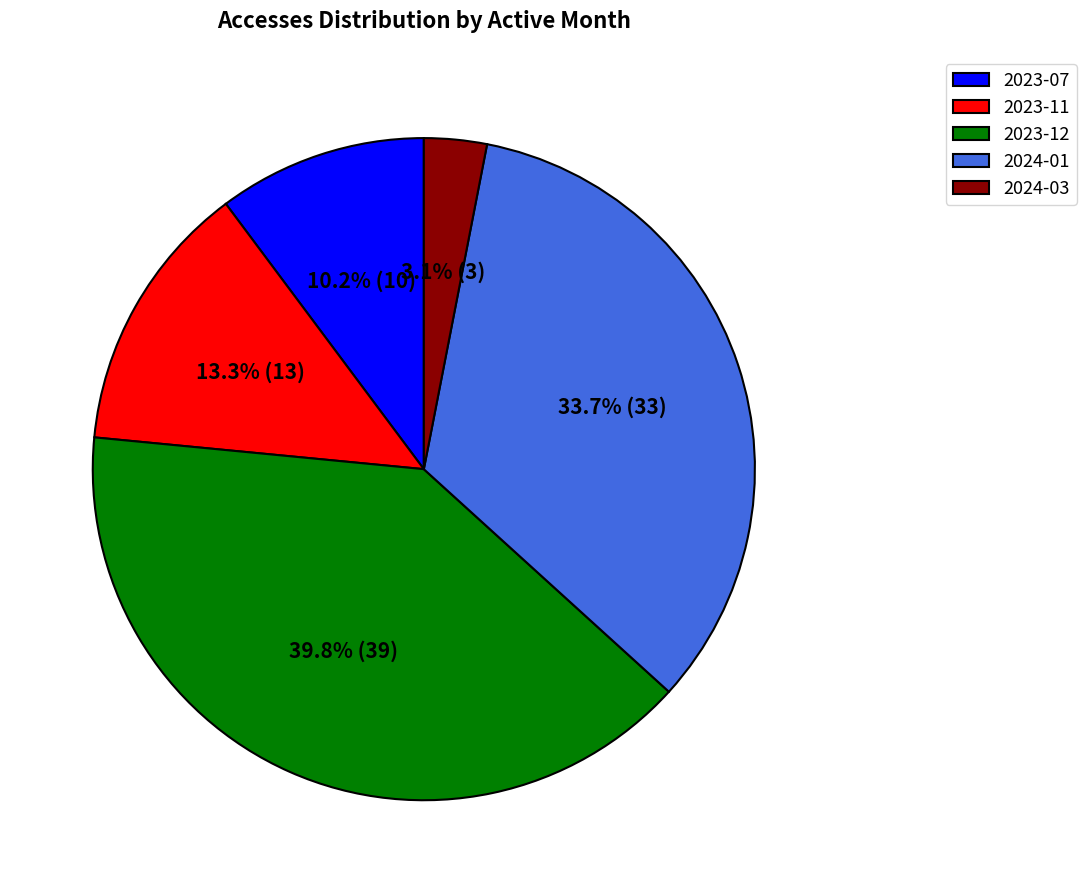

How many segments does this pie chart have?

5